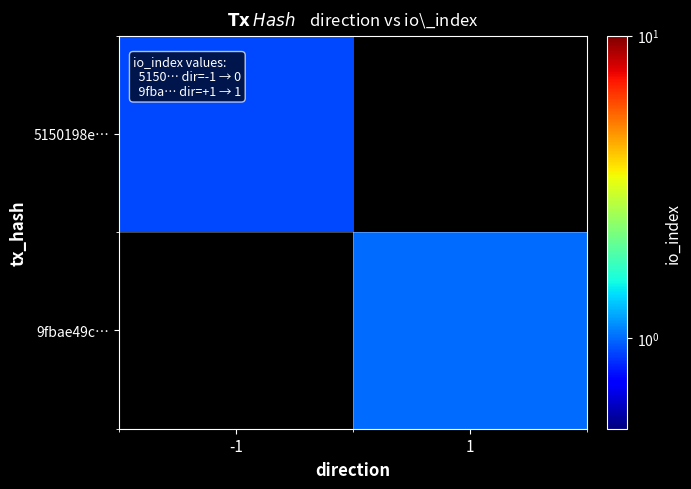

How many positive values does the 5150198e… series have?

1